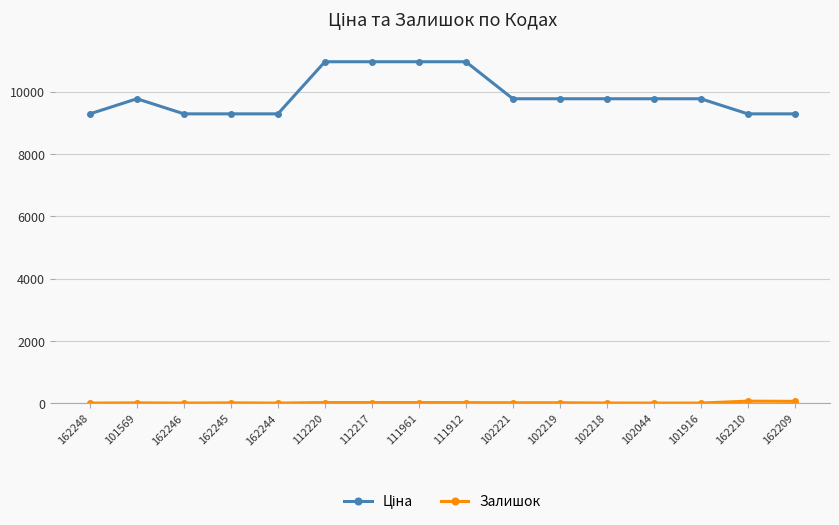

What is the label of the 5th point from the left?

162244